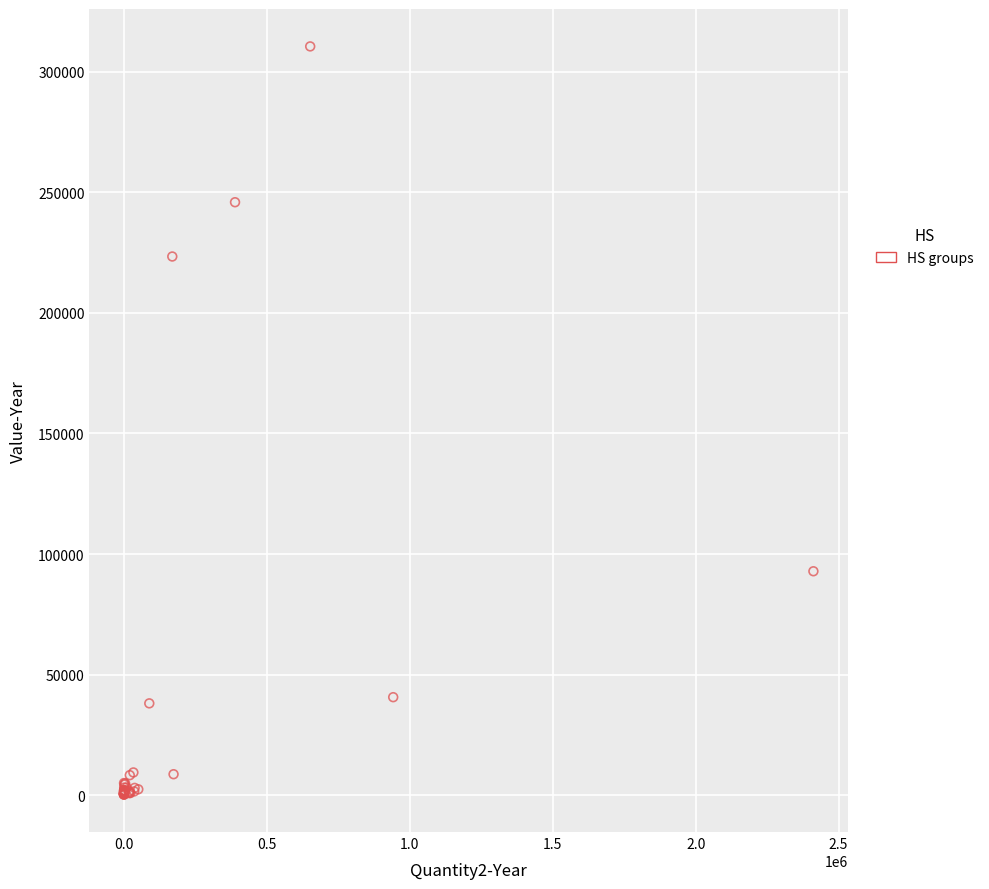

What Y value in the scatter plot is closest to 155379?

92857